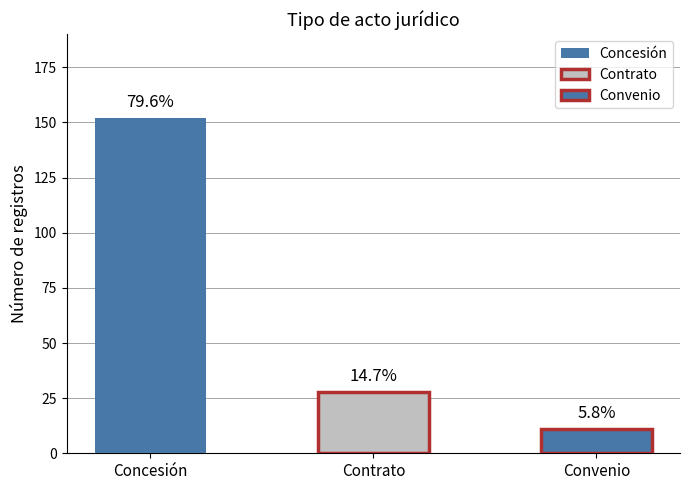

What is the label of the 1st bar from the left?

Concesión